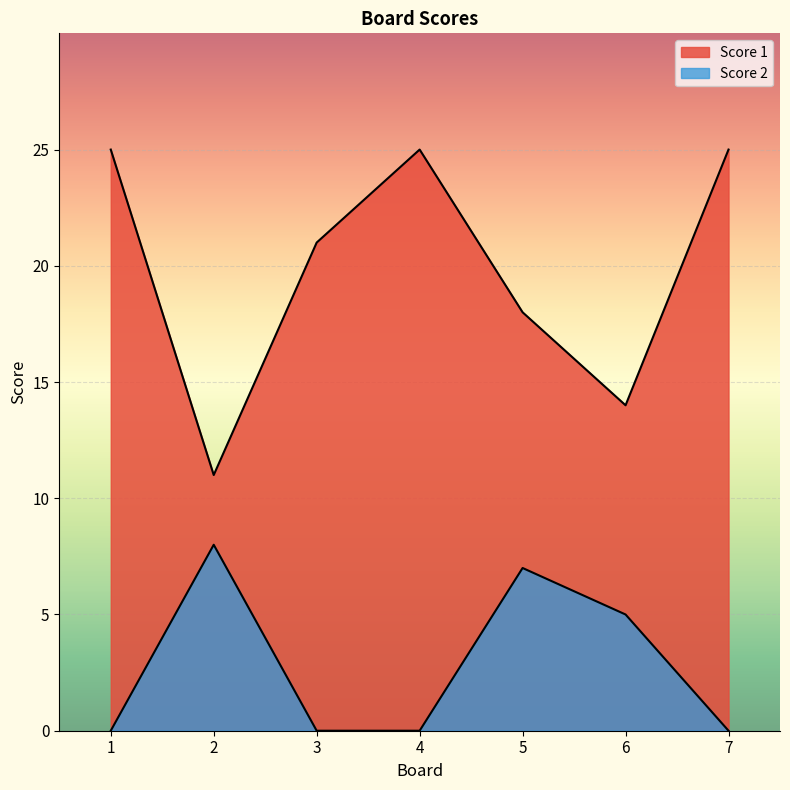

At which label is Score 1 closest to 18?

5